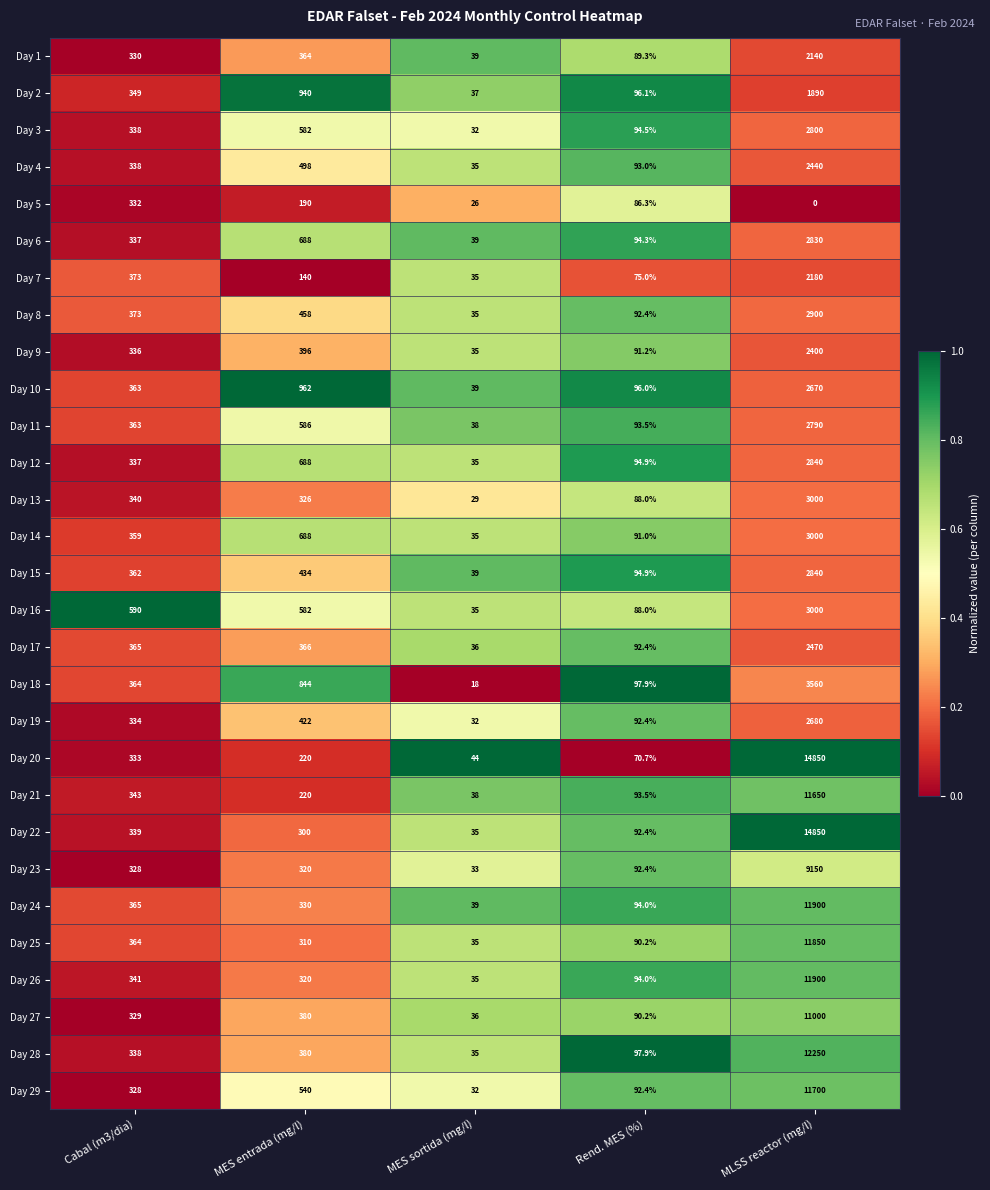

Between Rend. MES (%) and MLSS reactor (mg/l), which series saw the biggest shift?

Day 20